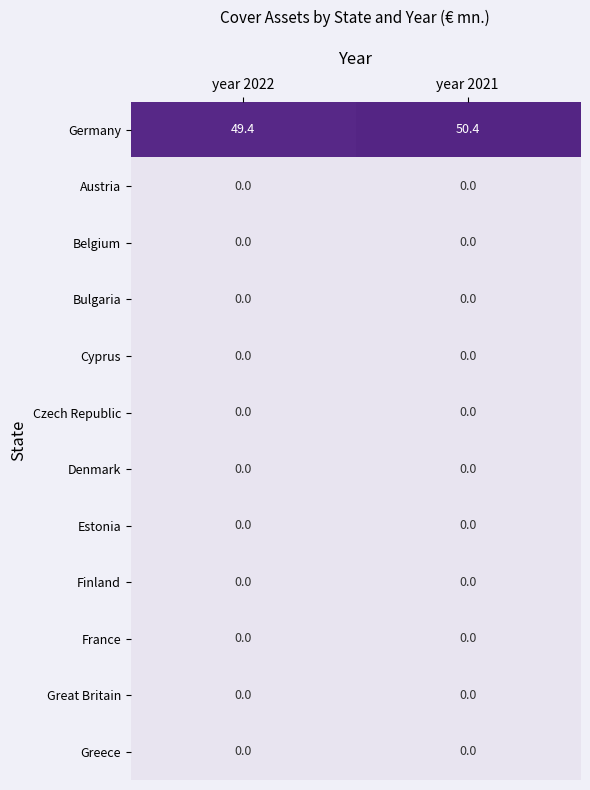

What is the sum of the Germany values at year 2022 and year 2021?

99.8